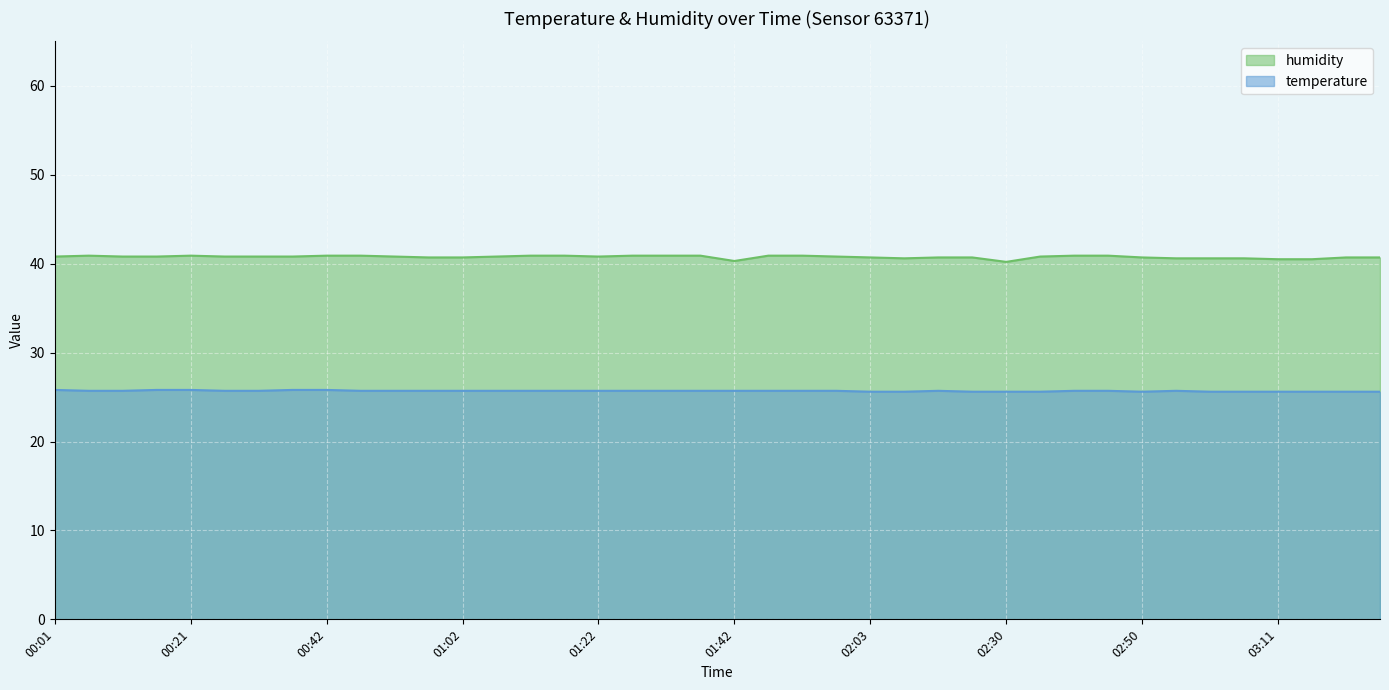

Rank the series by their maximum value, from highest to lowest.

humidity, temperature